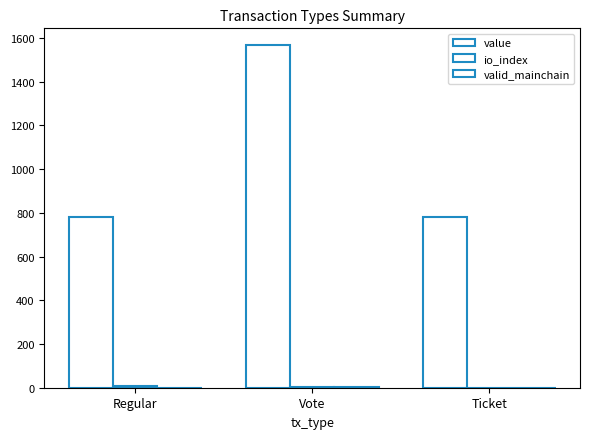

Reading left to right, what are all the values shown in this chart?

value: Regular=782.7	Vote=1565.1	Ticket=782.4
io_index: Regular=9.0	Vote=3.0	Ticket=0.0
valid_mainchain: Regular=1.0	Vote=2.0	Ticket=1.0